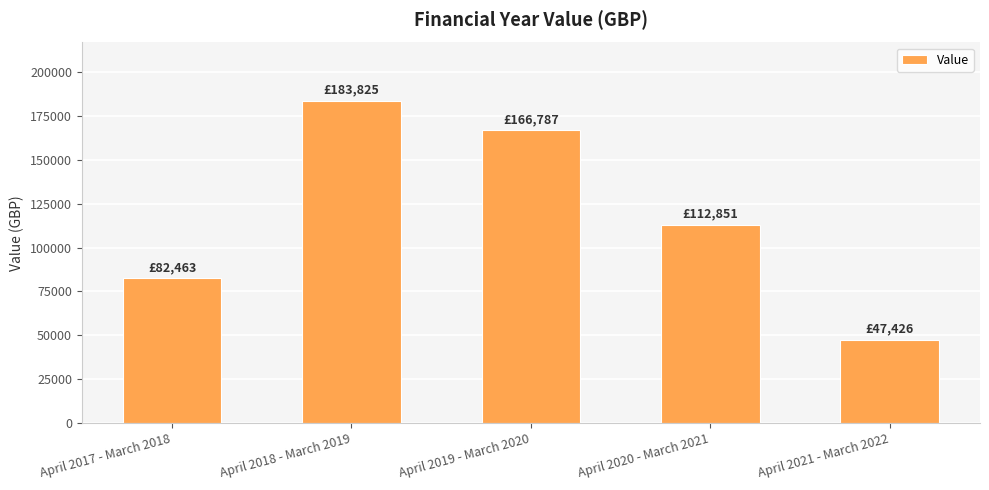

What position from the right is April 2018 - March 2019?

4